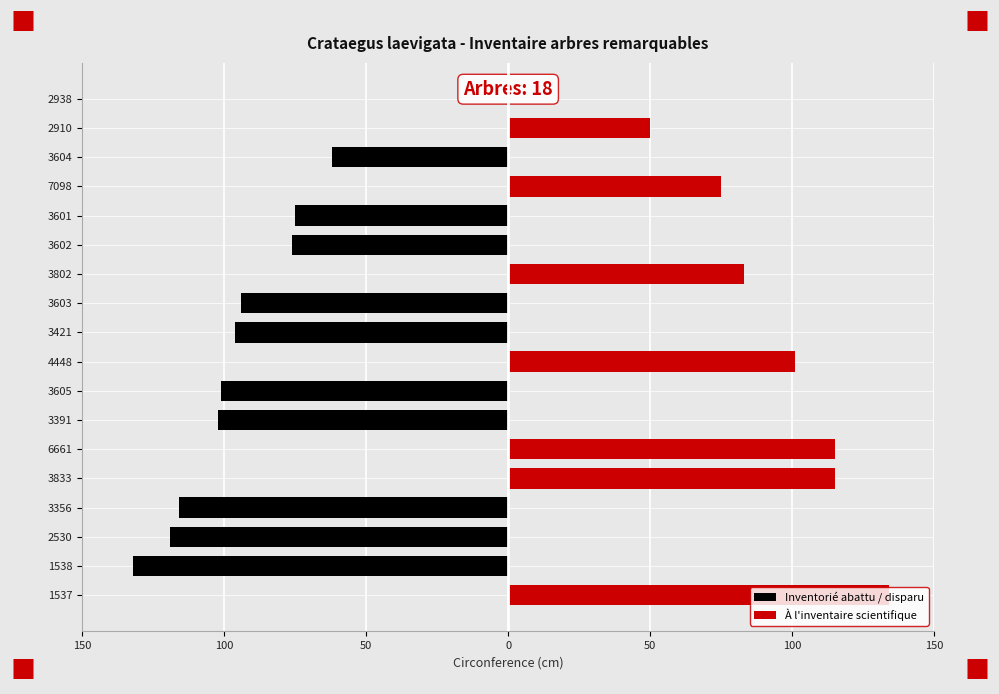

How many data points does each series have?

18